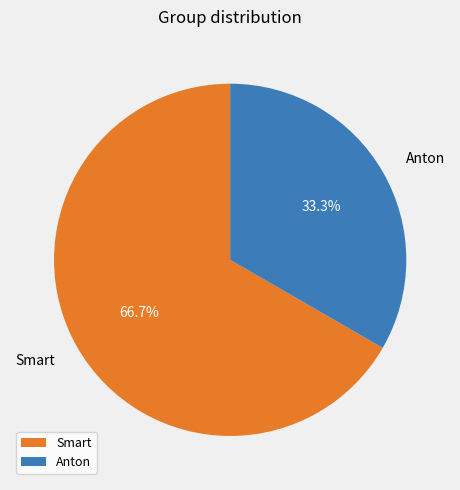

Between Anton and Smart, which is larger?

Smart